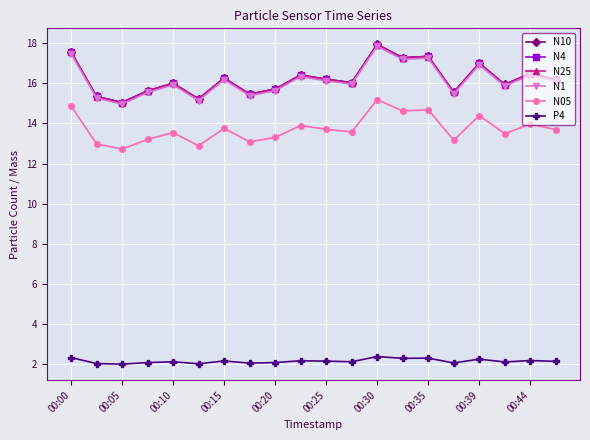

What is the difference between the maximum and second lowest values in the P4 series?

0.4